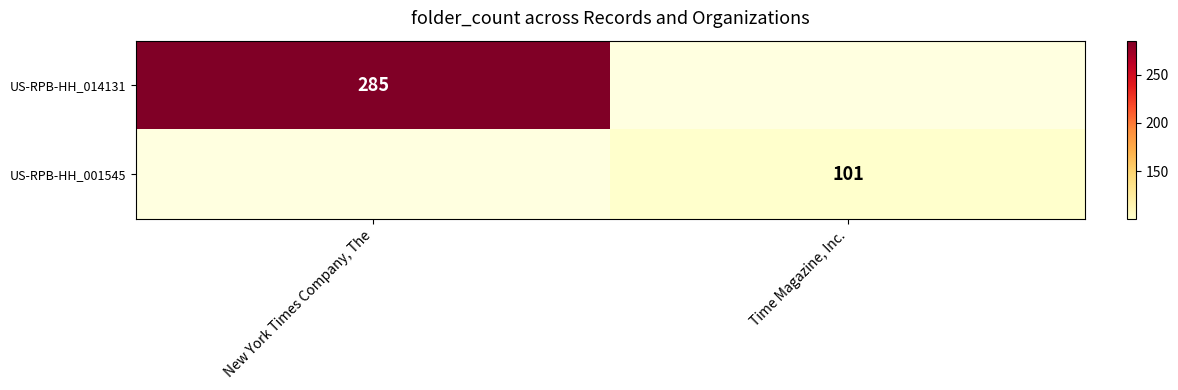

Is it true that US-RPB-HH_001545 equals 101 at Time Magazine, Inc.?

True